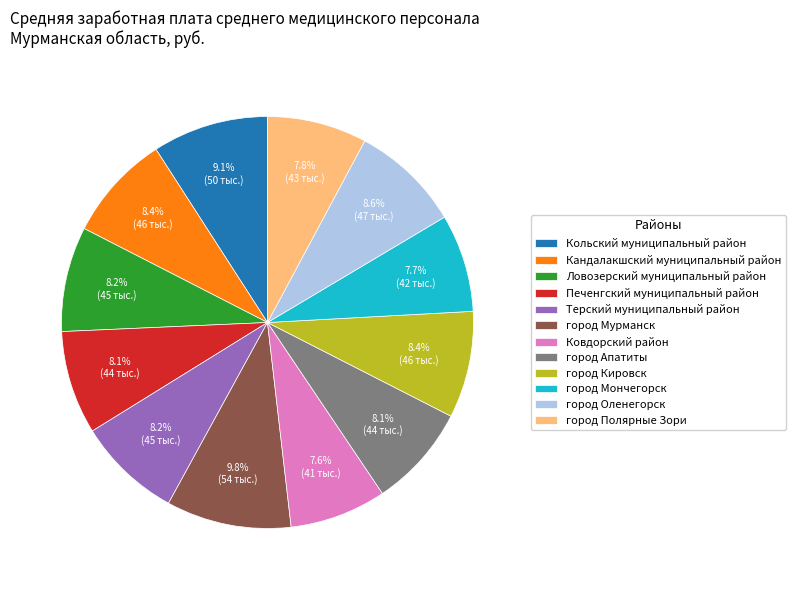

What percentage is the город Мурманск slice, to the nearest percent?

10%